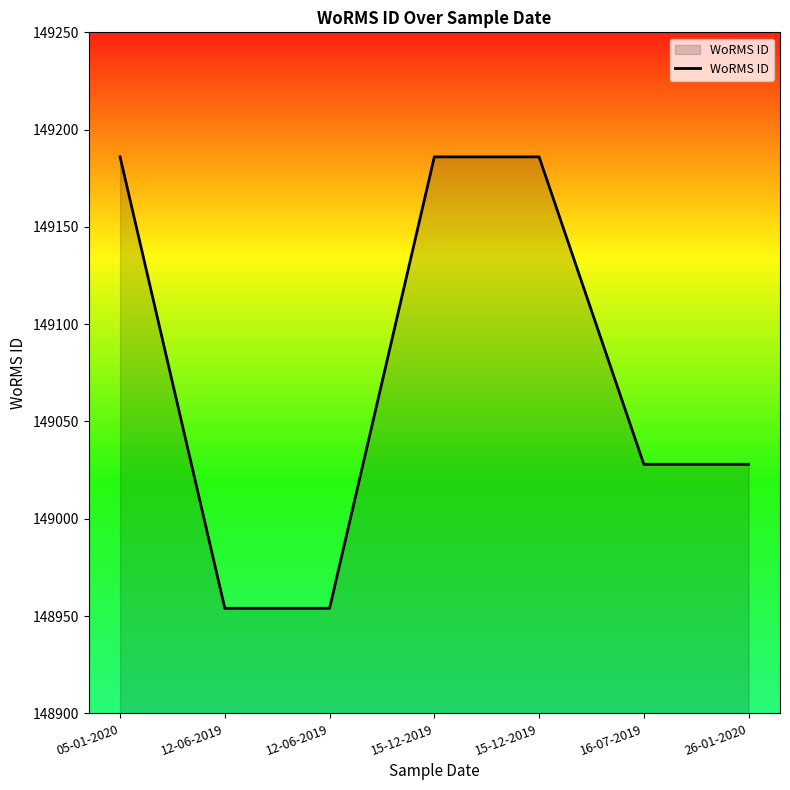

How many categories are shown in the chart?

7